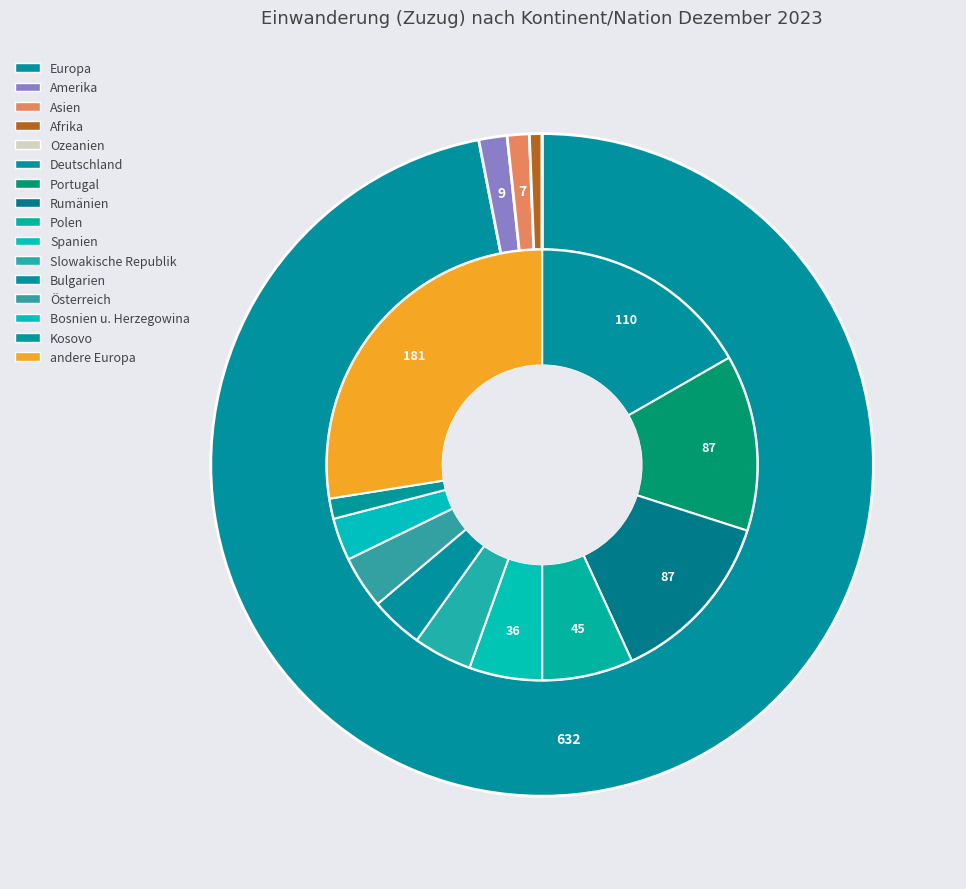

Is it true that Asien is 15% of the pie?

False